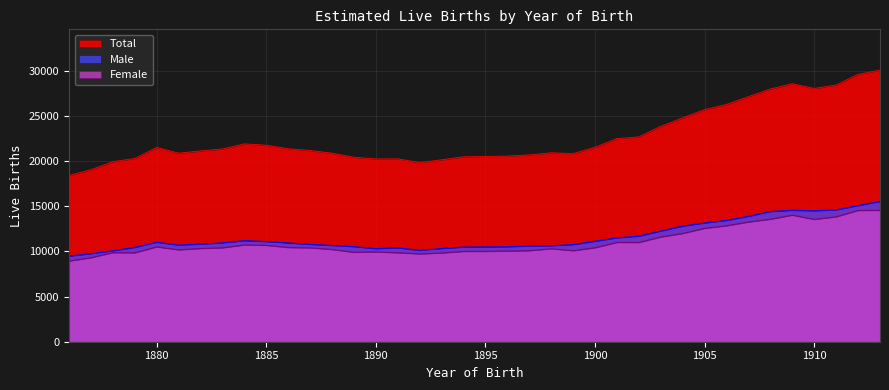

Between 1891 and 1889, which is larger?

1889